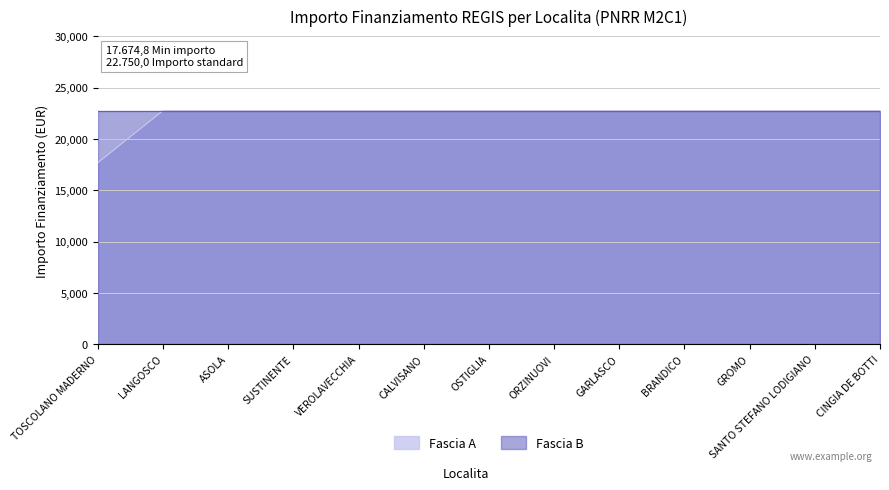

What is the maximum value shown in the chart?

22750.0